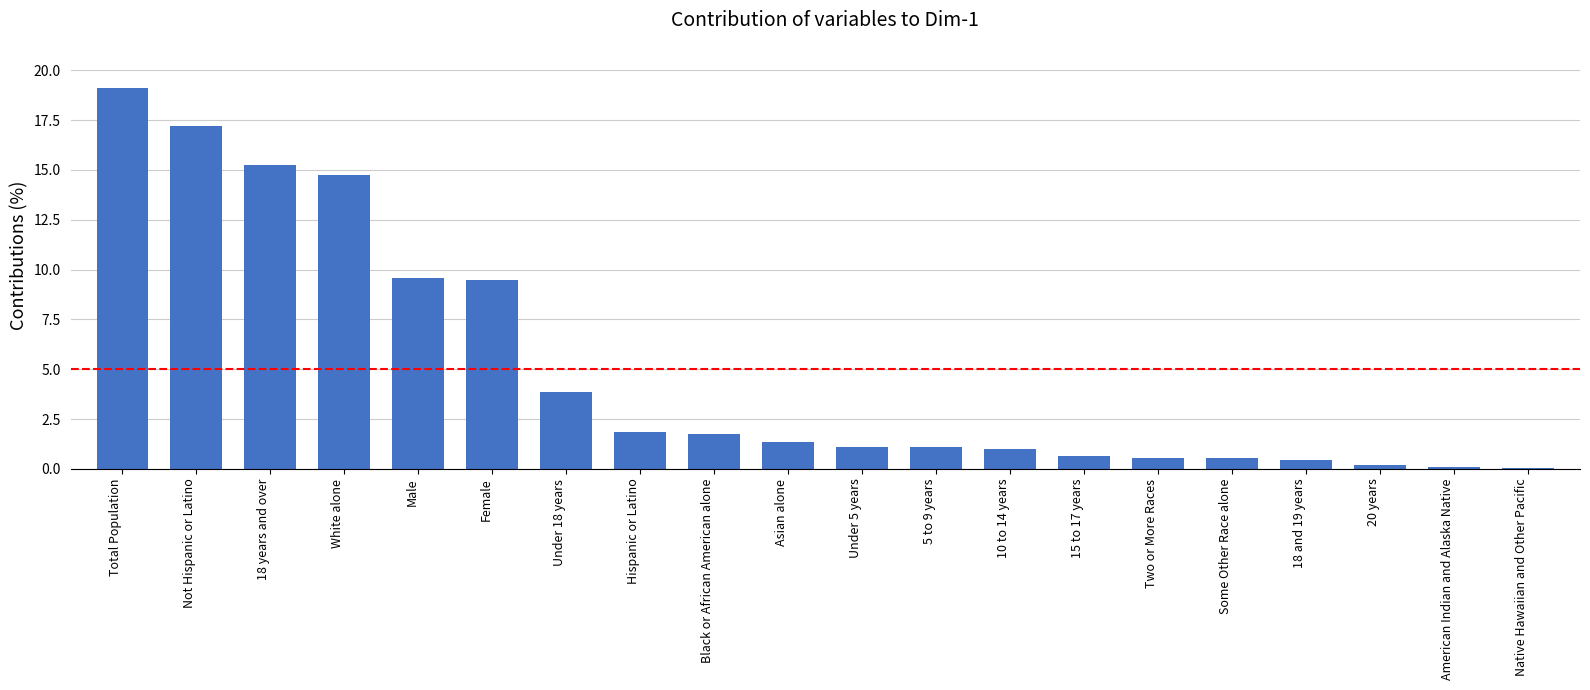

At which category does the chart reach its peak across all series?

Total Population